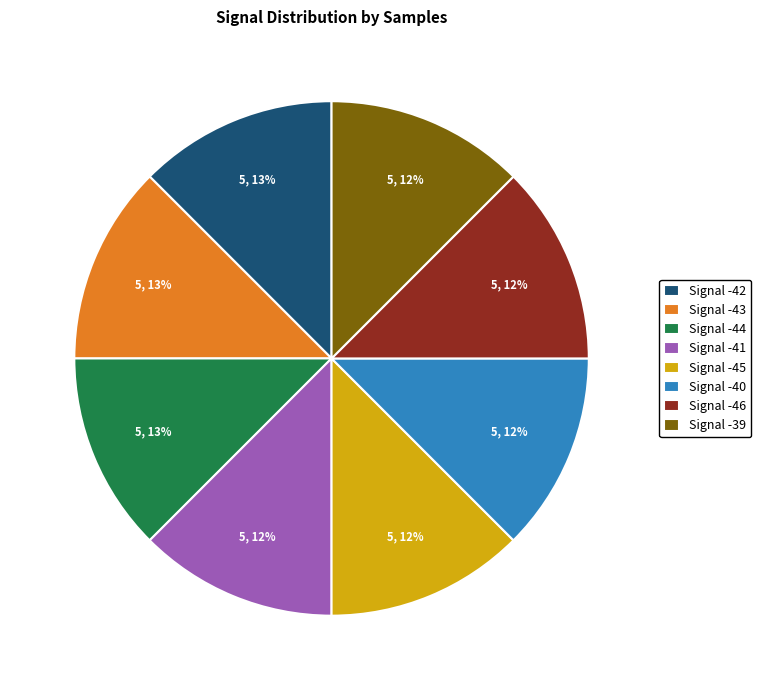

Approximately how many times larger is the value at Signal -46 compared to Signal -41?

1.0